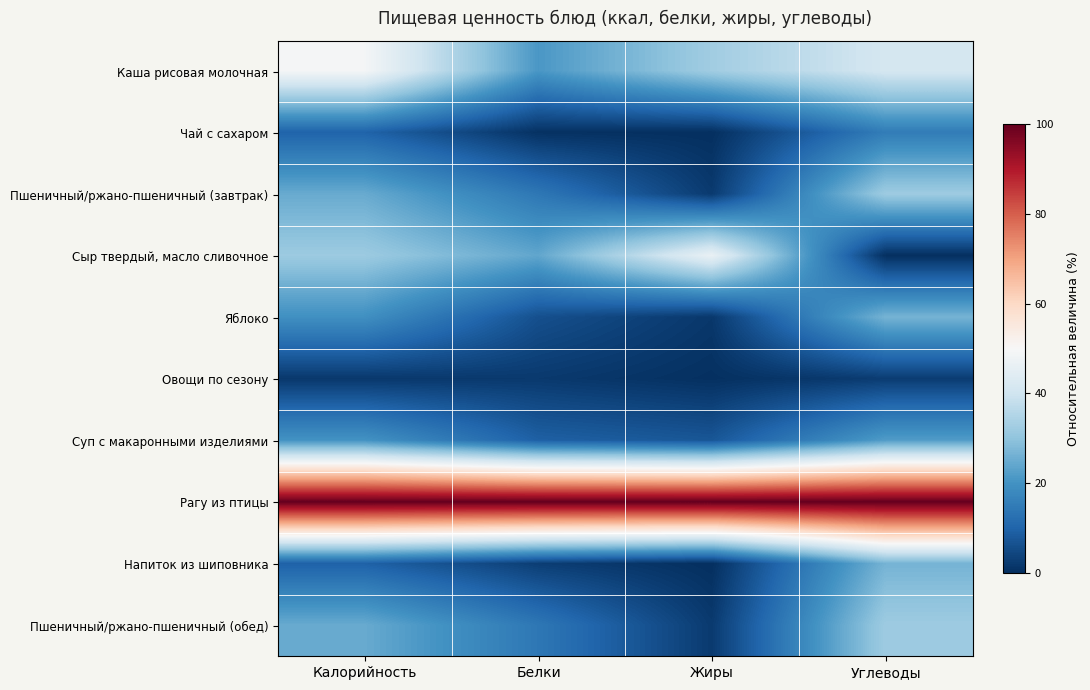

Count the number of categories in the chart.

4